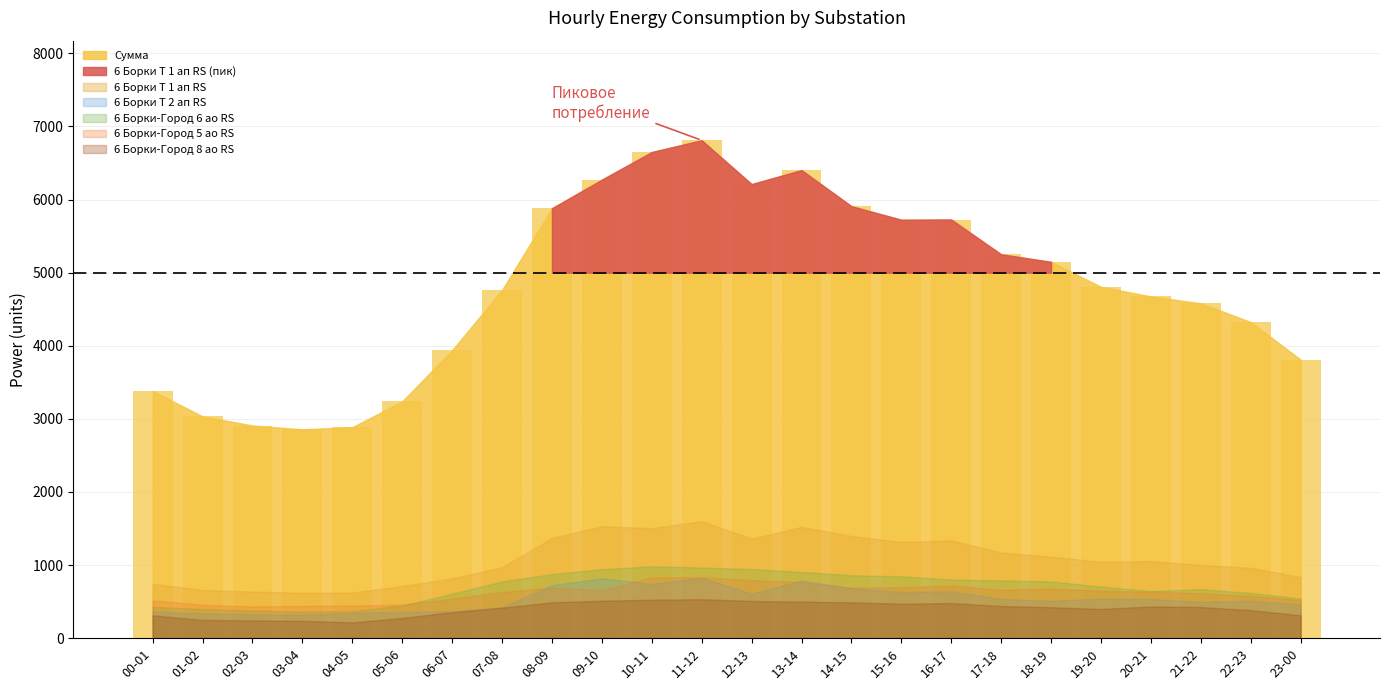

What is the label of the 10th bar from the left?

09-10